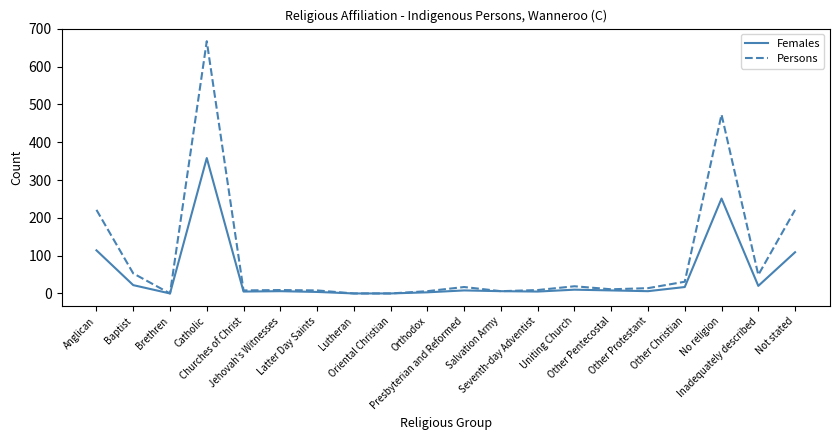

Which series has the largest total across all categories?

Persons